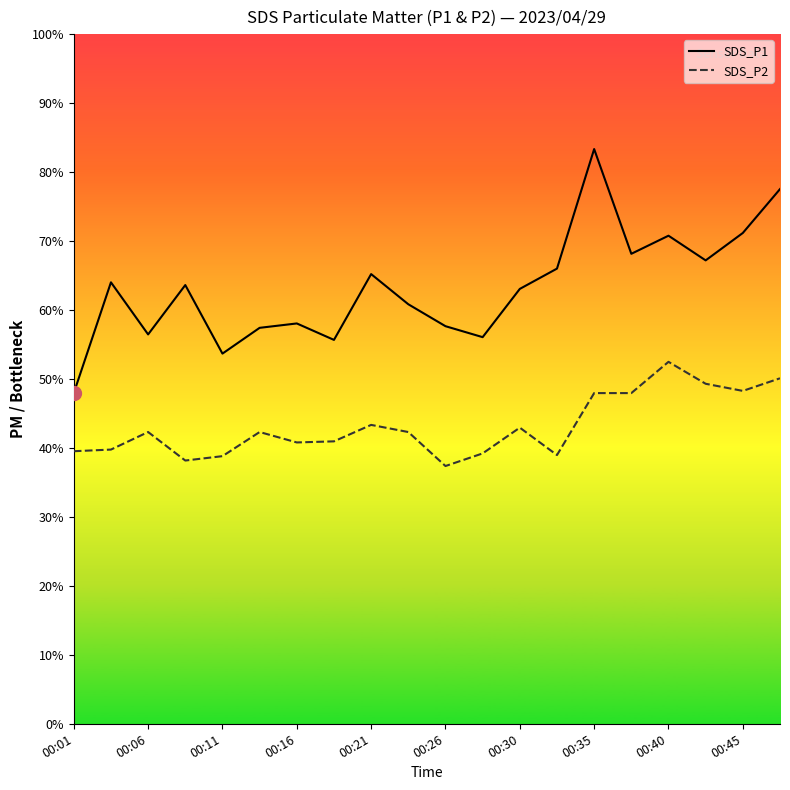

Which series has the largest range (max minus min)?

SDS_P1